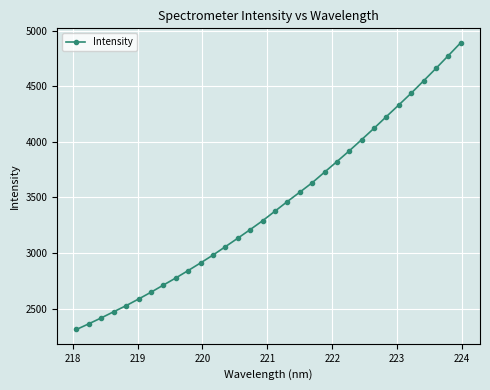

What is the maximum value shown in the chart?

4891.9